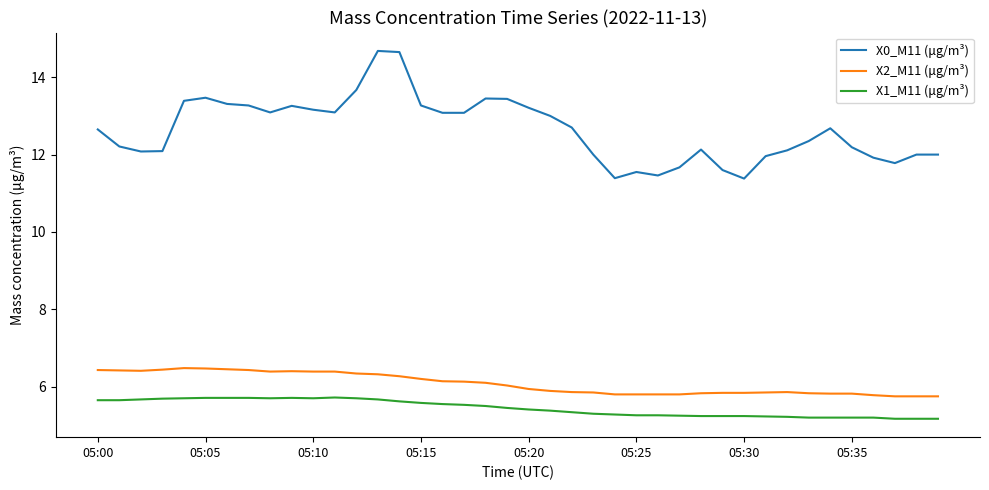

Which series has the widest spread of values?

X0_M11 (μg/m³)